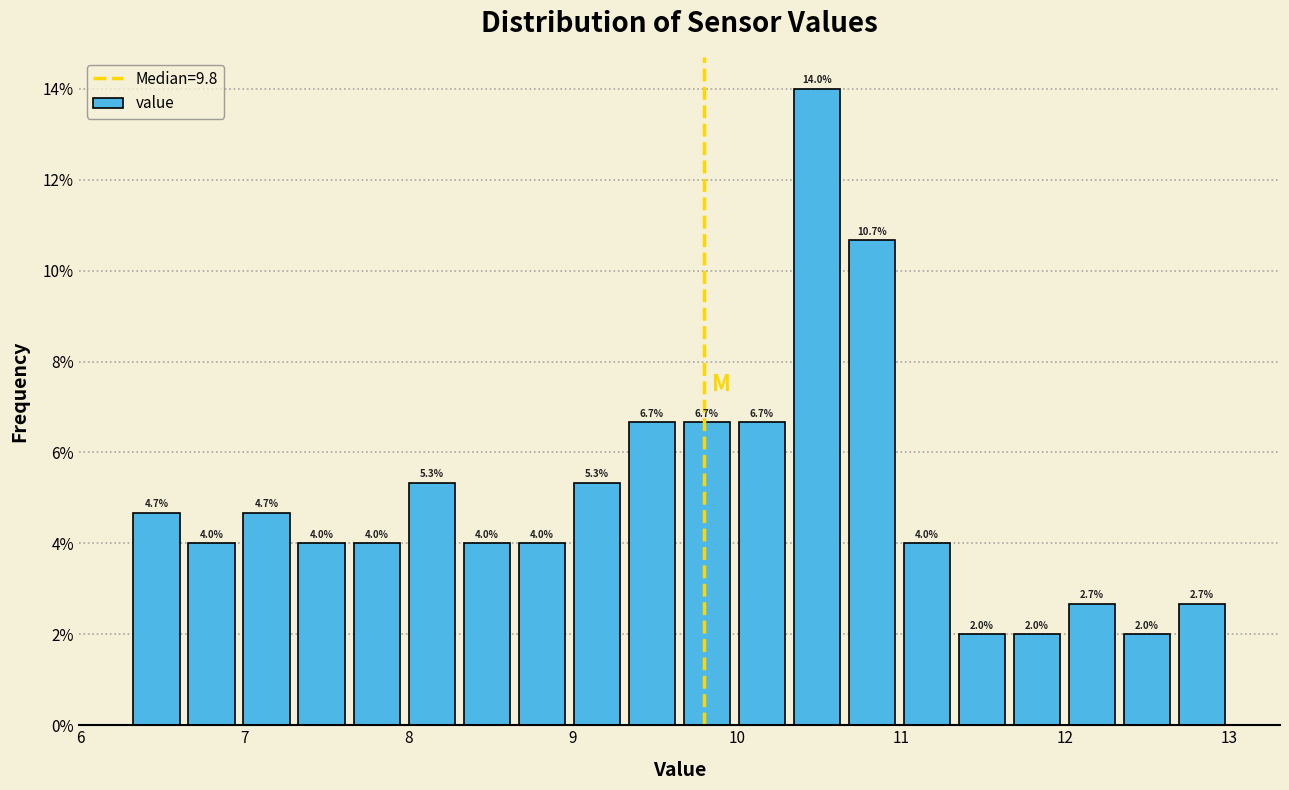

Around what value on the x-axis is the tallest bar? Give the approximate position of its centre, as read against the axis.

10.5